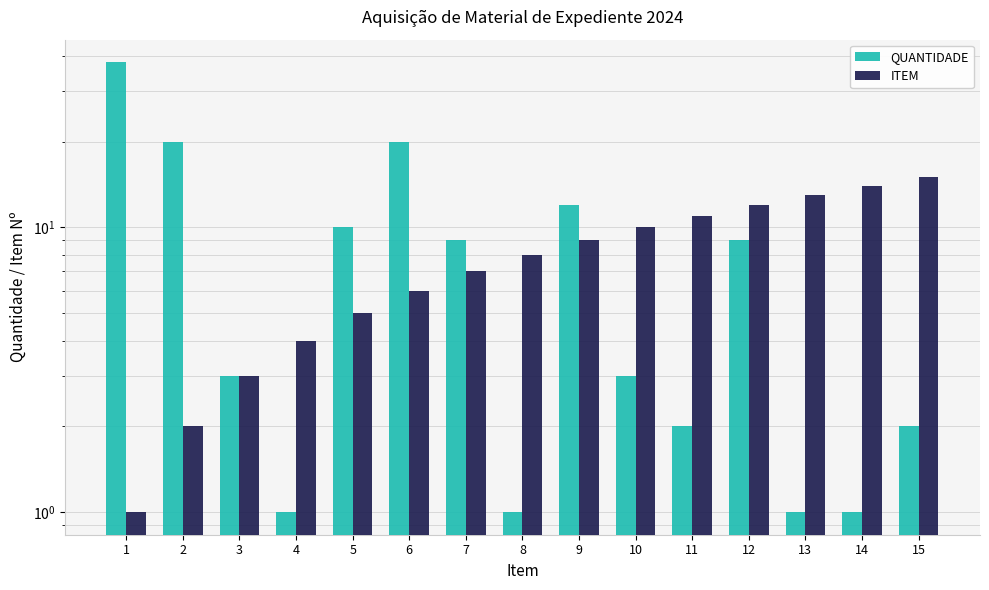

Which series has the widest spread of values?

QUANTIDADE